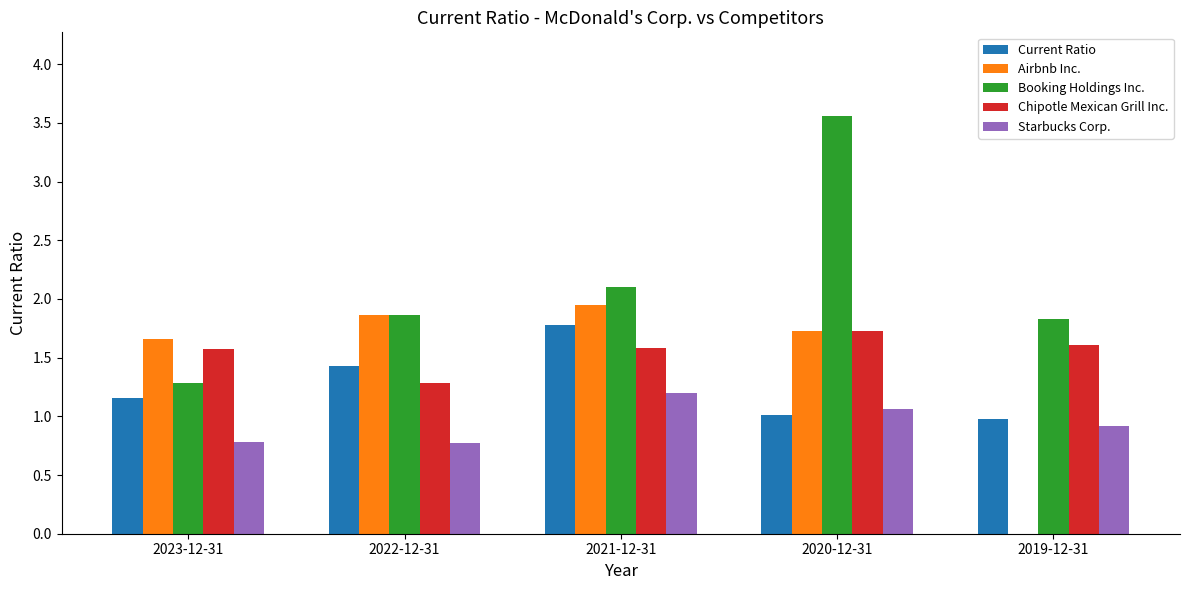

Which category has the highest value in the Starbucks Corp. series?

2021-12-31